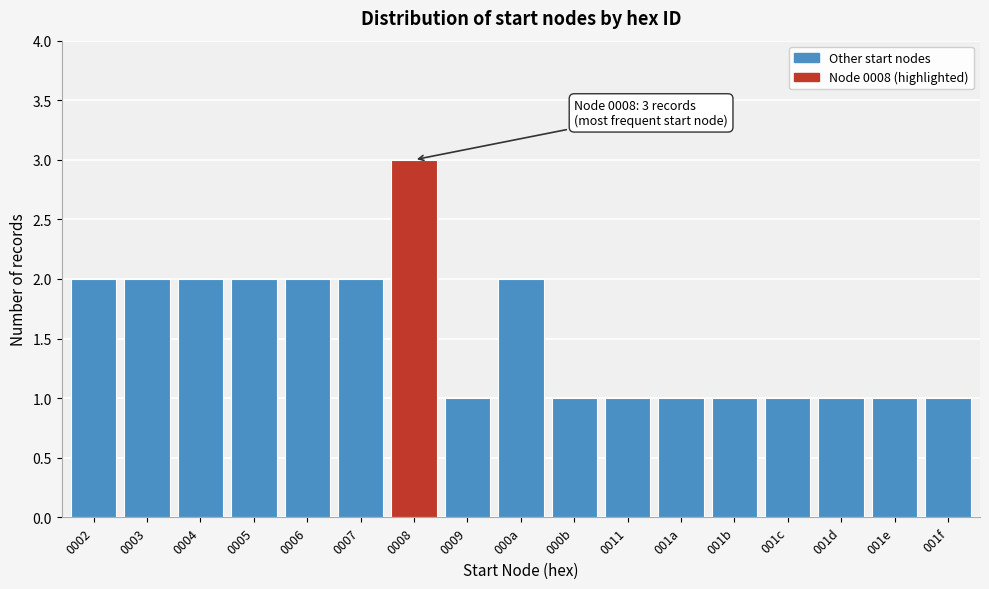

Reading left to right, list all the values displayed in this chart.

0002=2	0003=2	0004=2	0005=2	0006=2	0007=2	0008=3	0009=1	000a=2	000b=1	0011=1	001a=1	001b=1	001c=1	001d=1	001e=1	001f=1